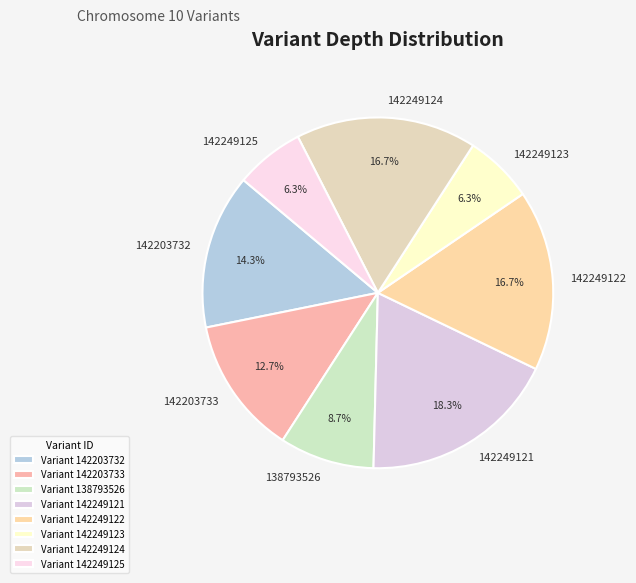

What is the largest slice in the pie chart?

Variant 142249121